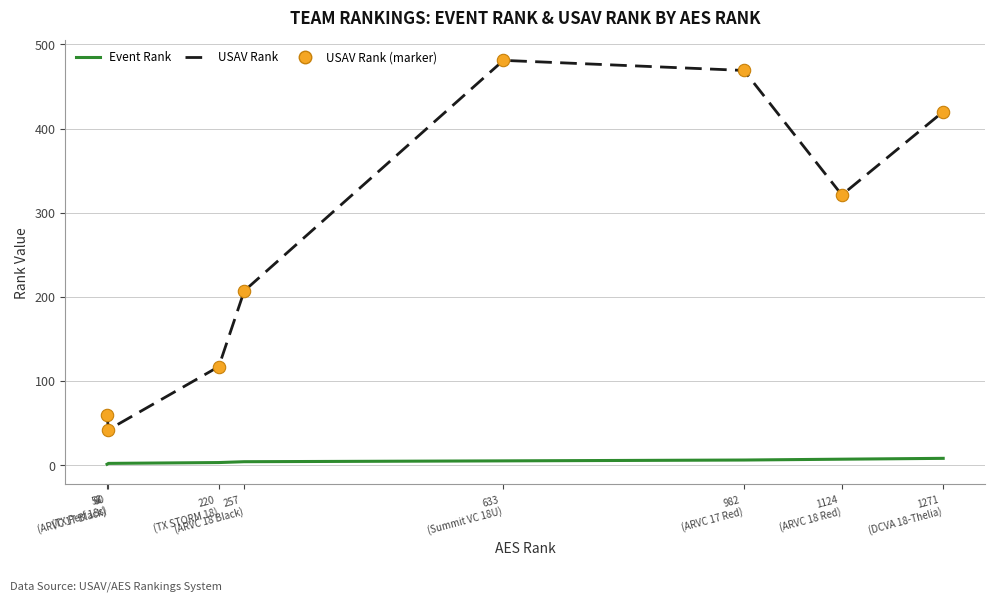

What is the maximum value for USAV Rank?

481